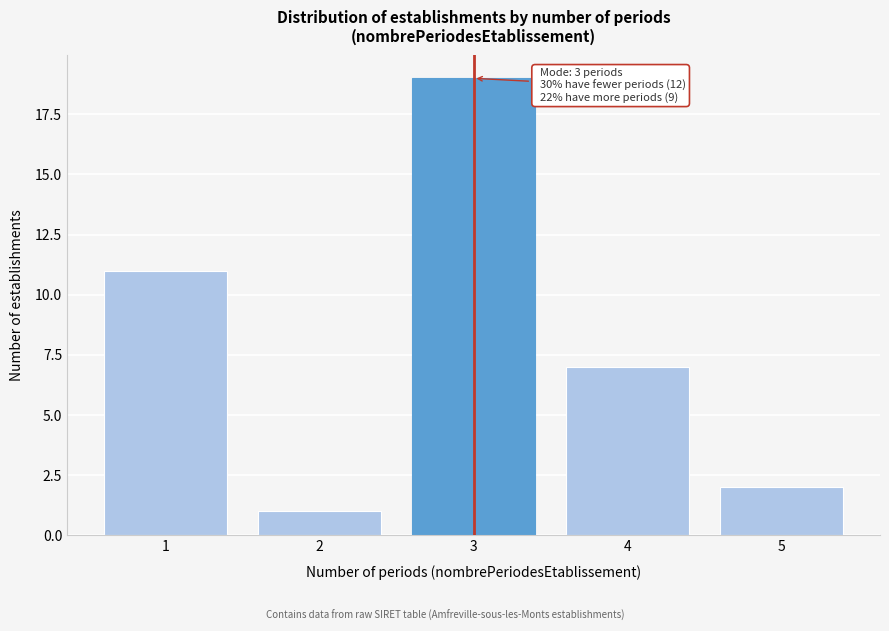

Reading left to right, extract all data points from this chart.

1=11	2=1	3=19	4=7	5=2